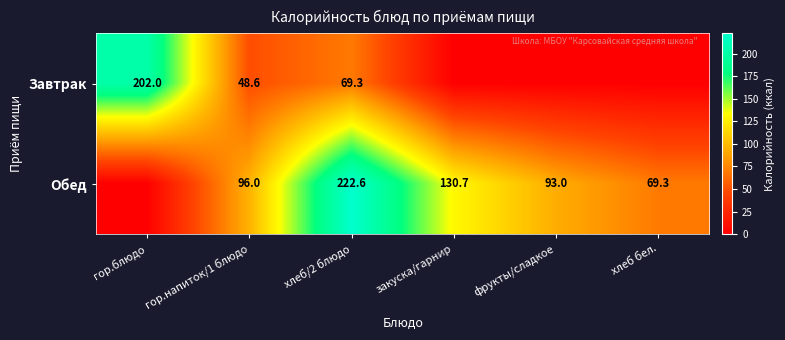

Is it true that Обед equals 96.0 at гор.напиток/1 блюдо?

True